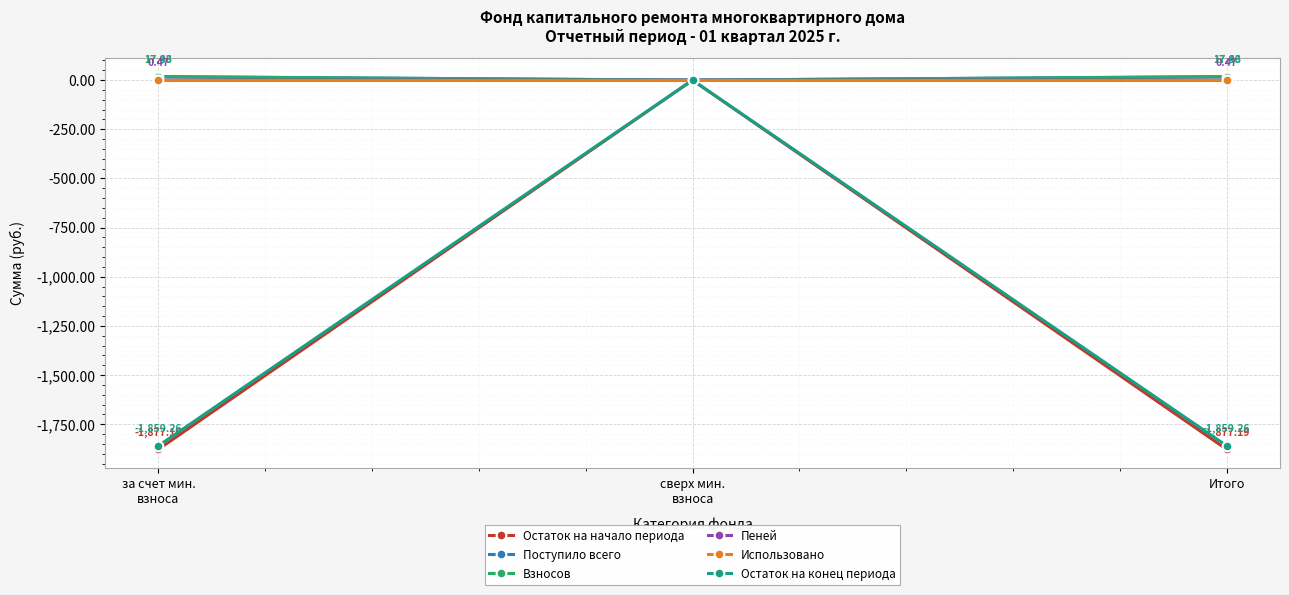

Does the chart have visible grid lines?

Yes